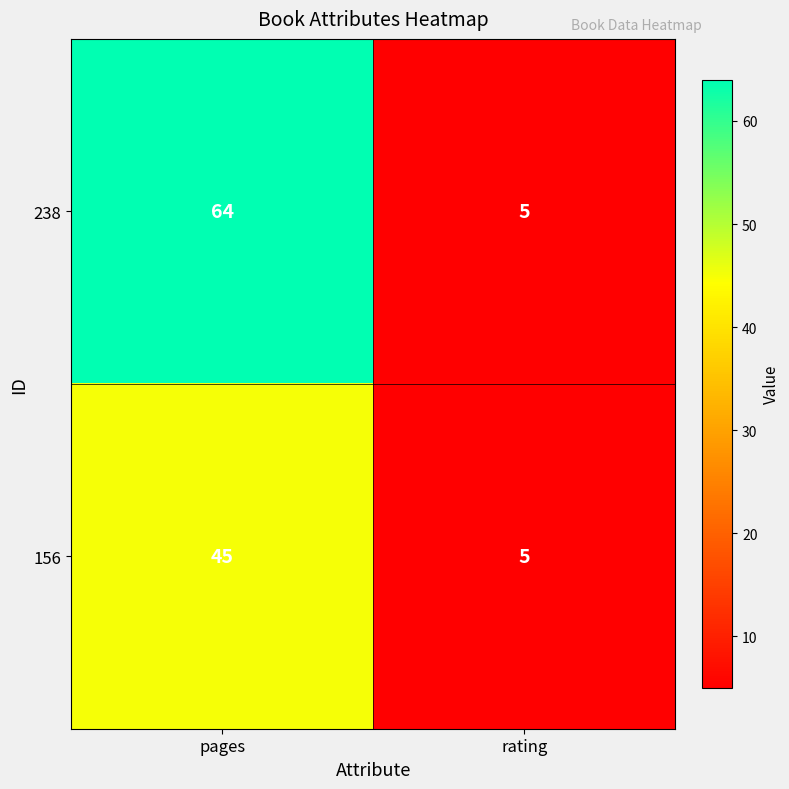

Which series changed the most between pages and rating?

238